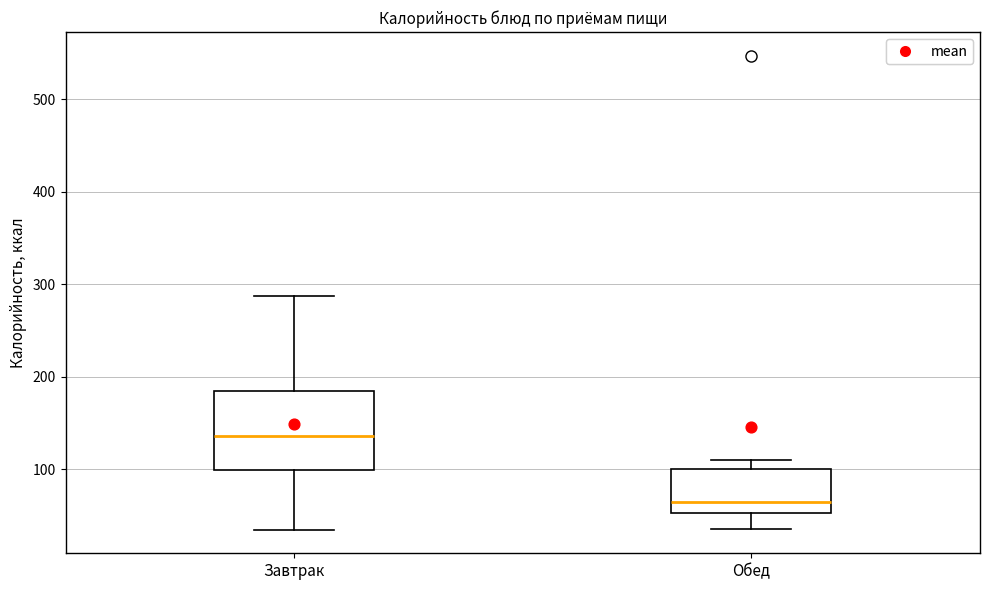

Where is the upper edge of the box for Обед on the y-axis? The values are not printed on the chart, so give them approximately, as read against the axis.

100